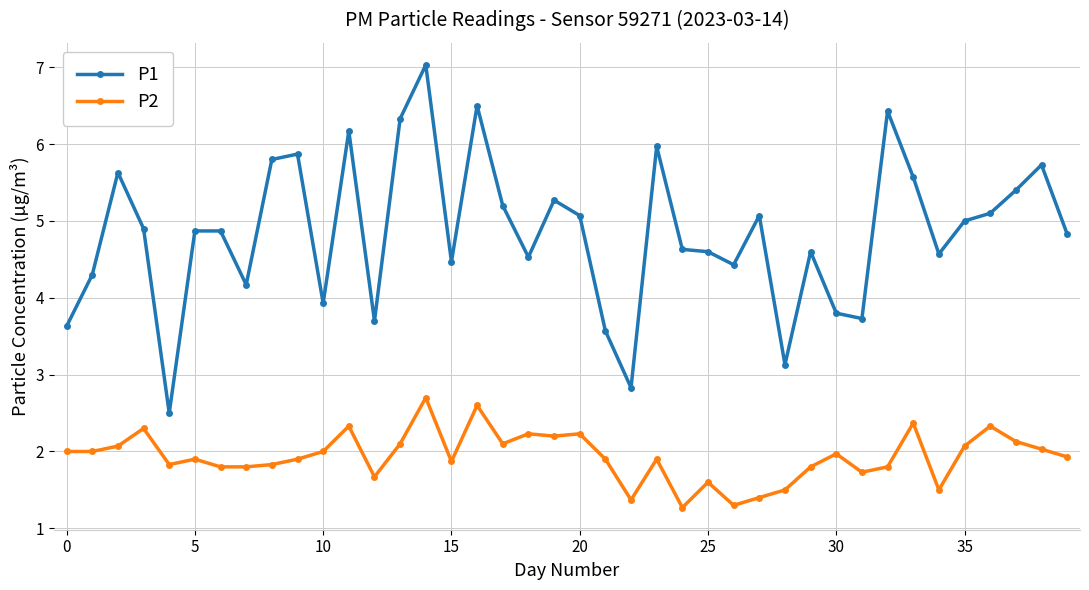

True or false: P2 has more than 1 interior local peaks.

True